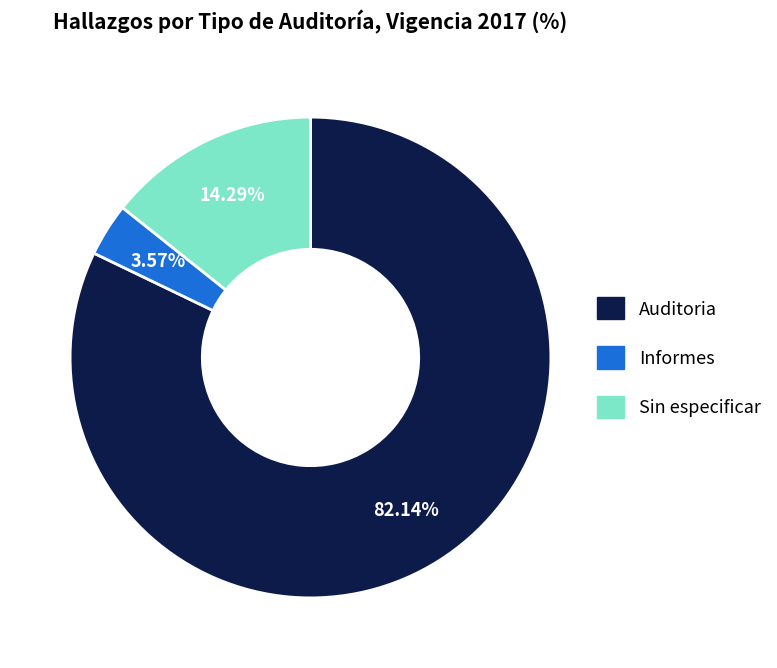

Is there a majority slice in this chart?

Yes